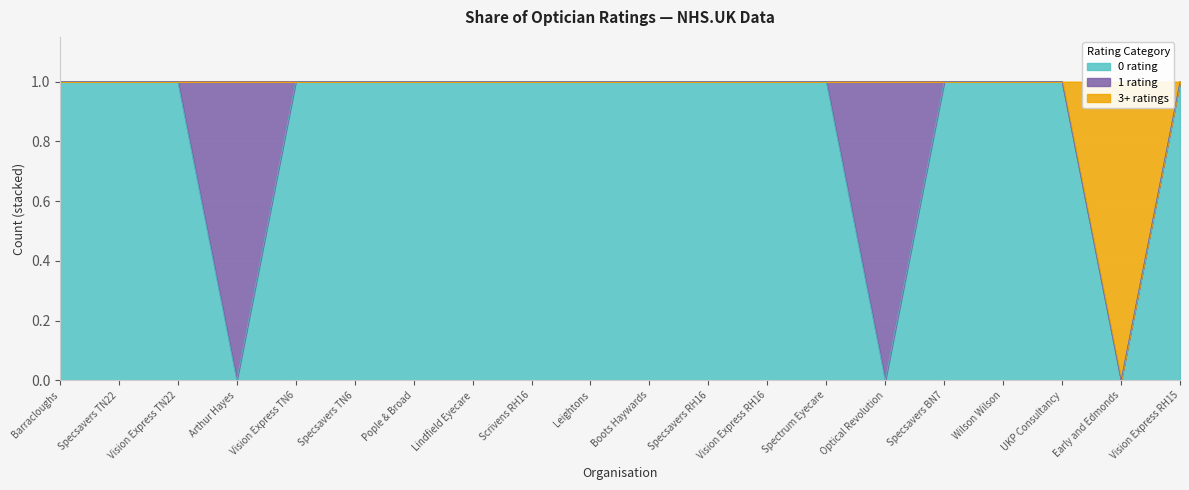

What is the label of the 15th point from the right?

Specsavers TN6